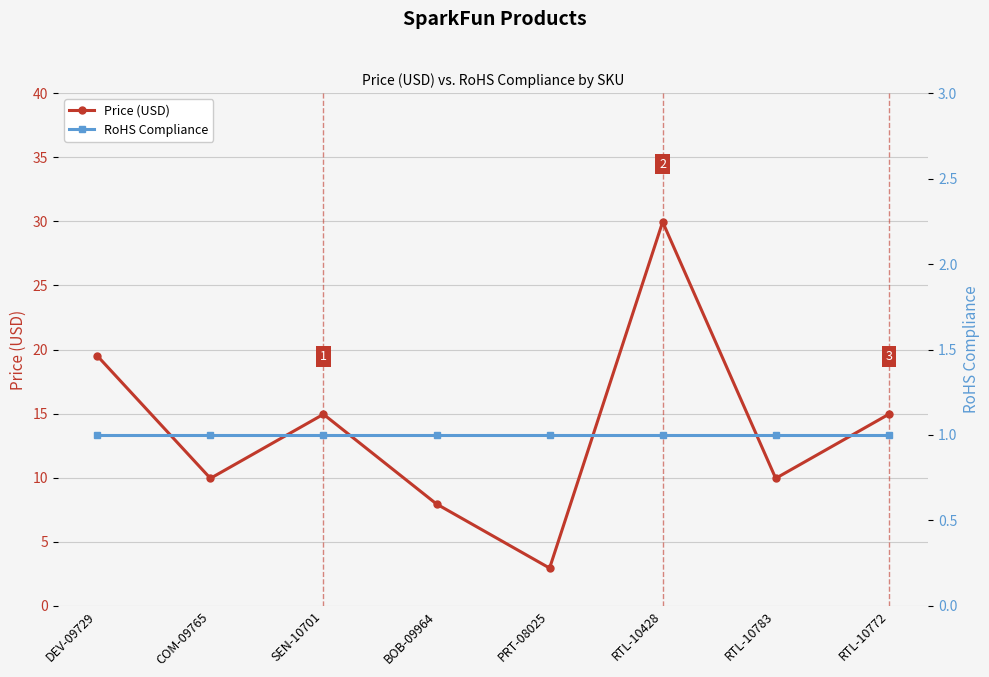

What are all the series names shown in the legend?

Price (USD), RoHS Compliance